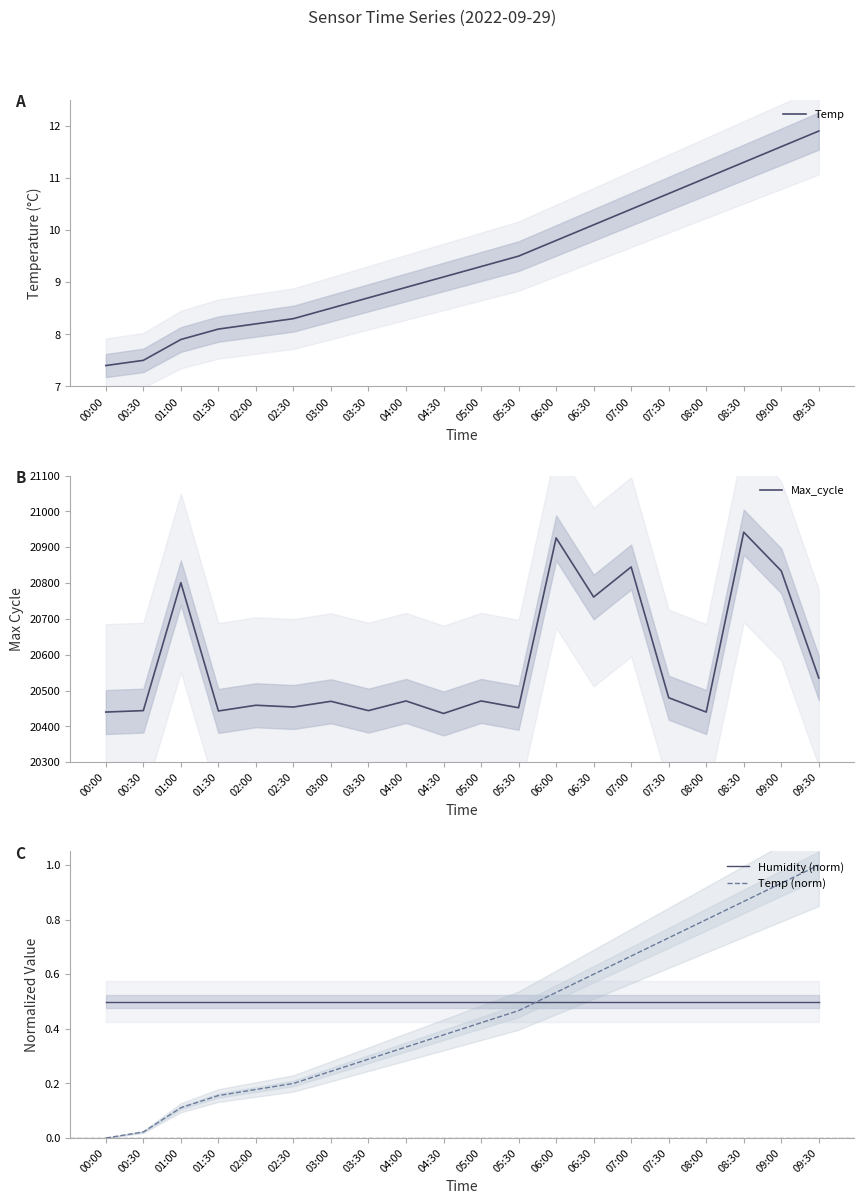

What is the difference between the second highest and minimum values in the Temp series?

4.2